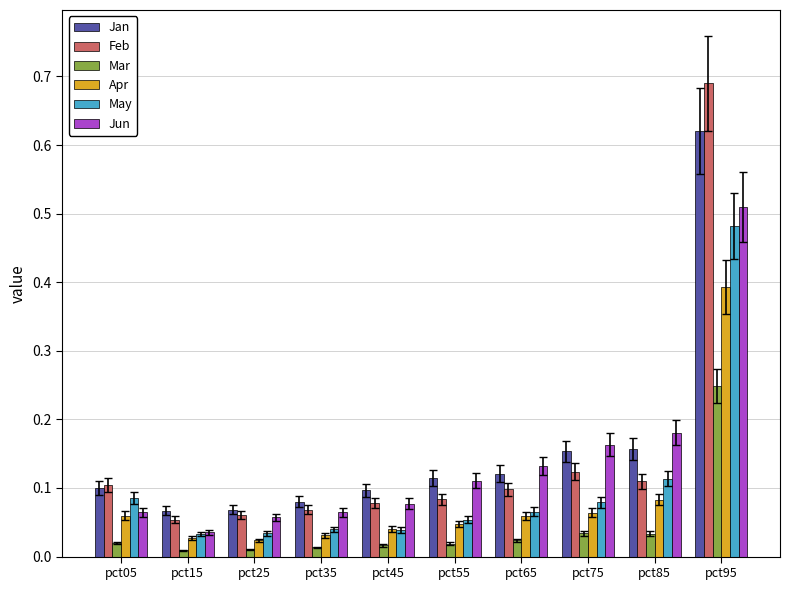

What is the difference between the maximum and minimum values in the May series?

0.4